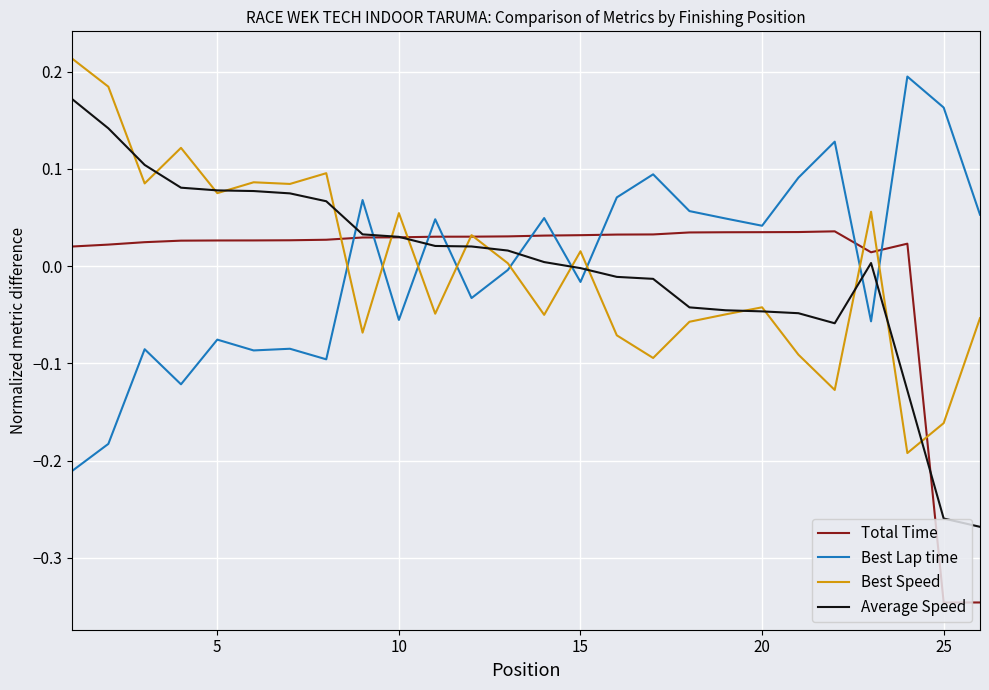

How many lines are shown in the chart?

4